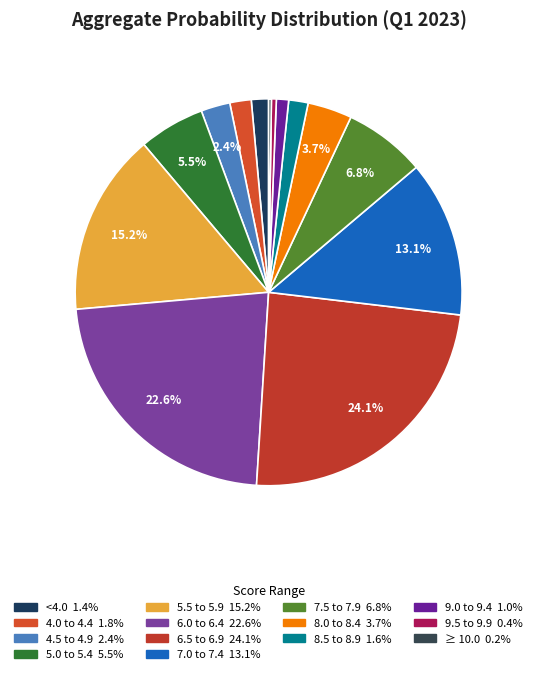

What is the change in value from 4.5 to 4.9 to ≥ 10.0?

-2.2